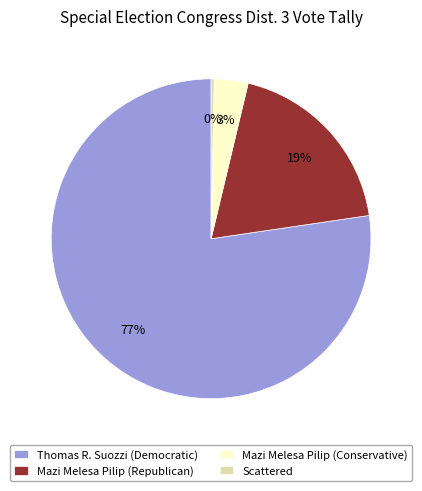

The Mazi Melesa Pilip (Conservative) slice represents 10% of the pie. True or false?

False